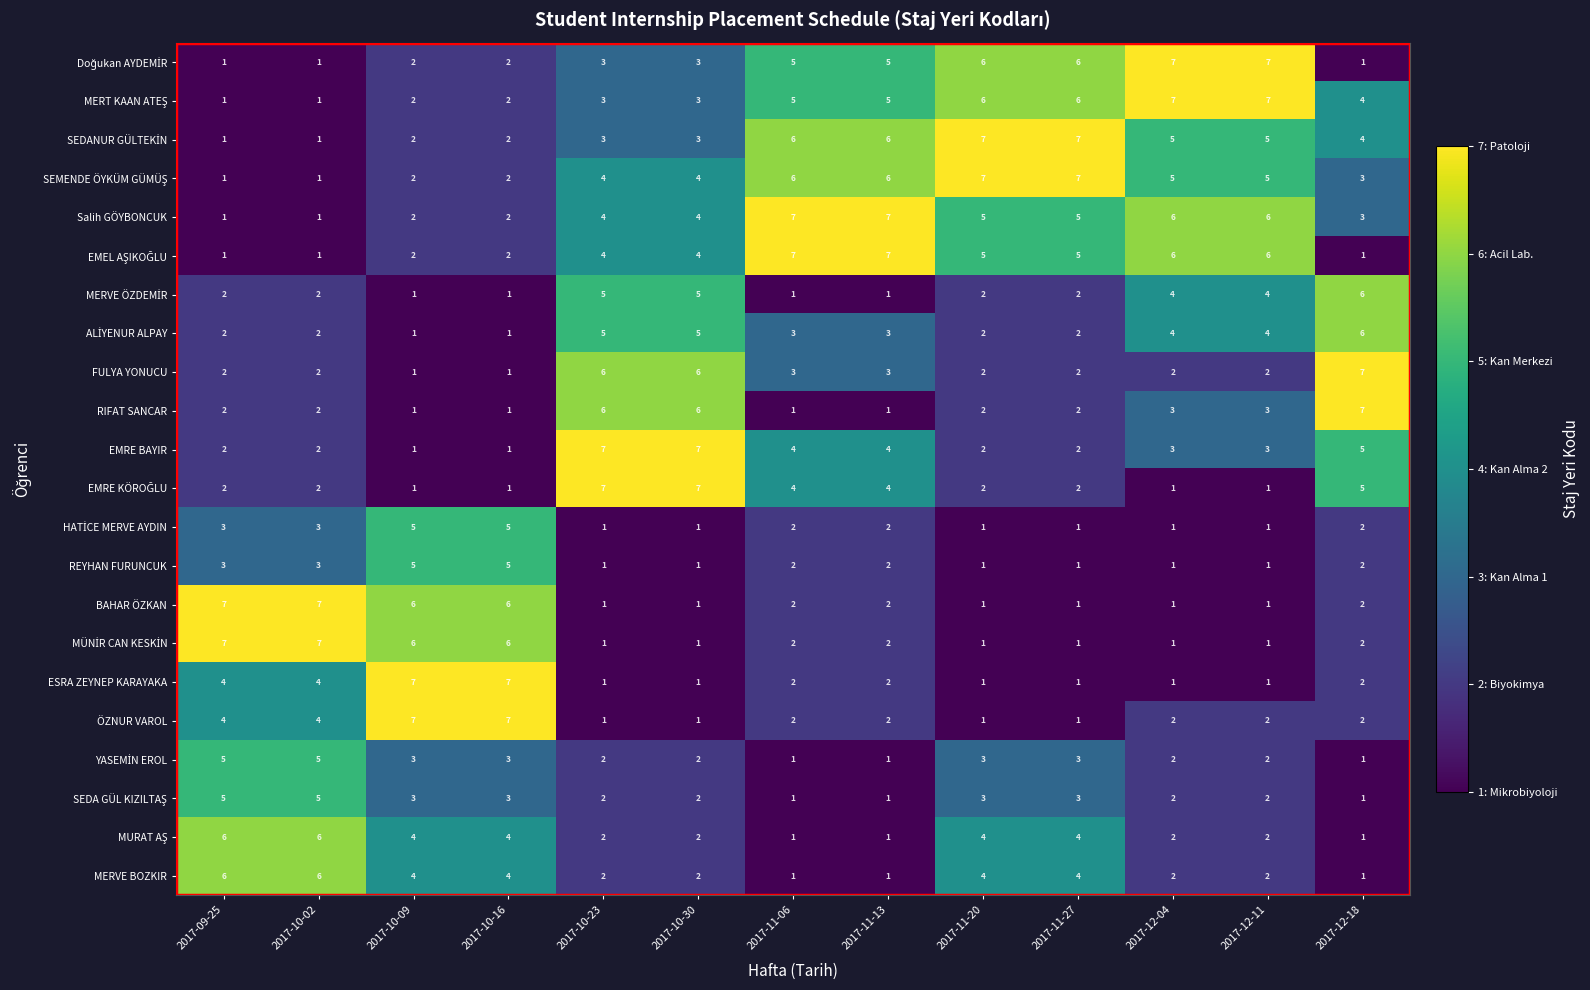

True or false: EMRE BAYIR has a value of 4 at 2017-11-06.

True